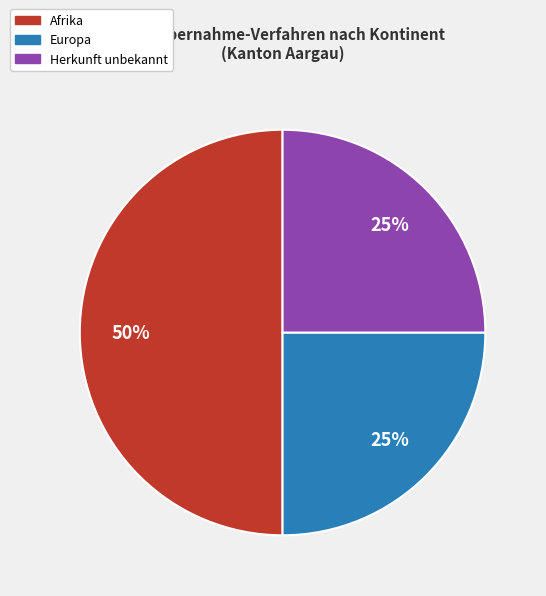

Count the number of slices in the pie.

3